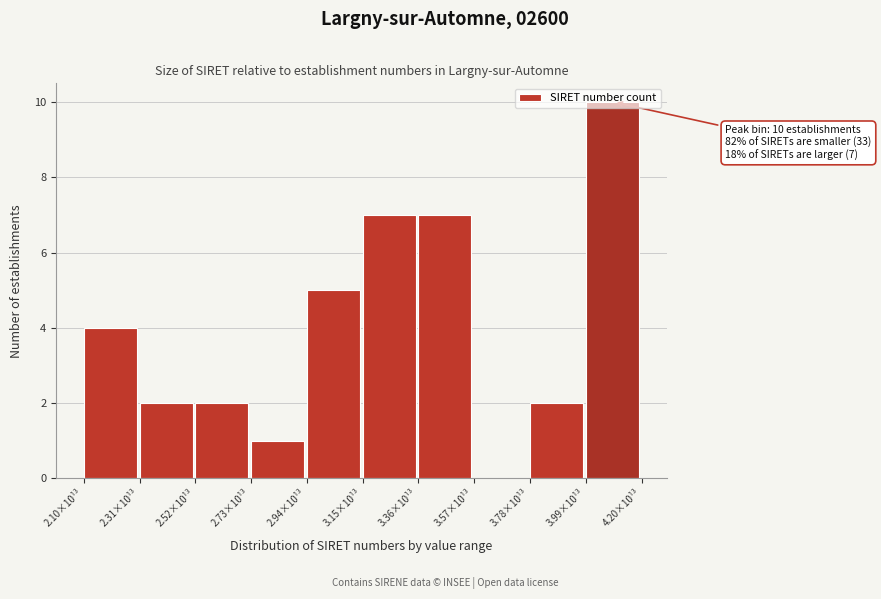

What is the maximum value shown in the chart?

10